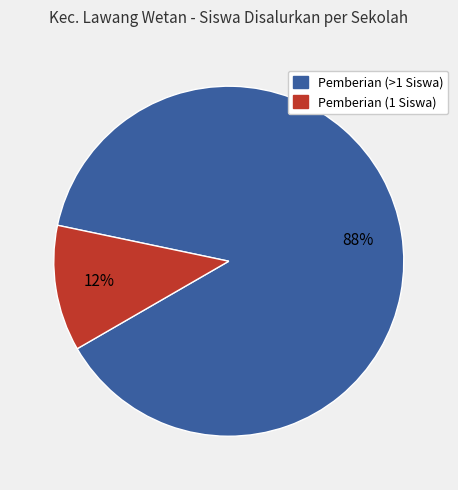

Combined, do Pemberian (>1 Siswa) and Pemberian (1 Siswa) account for over 50%?

Yes